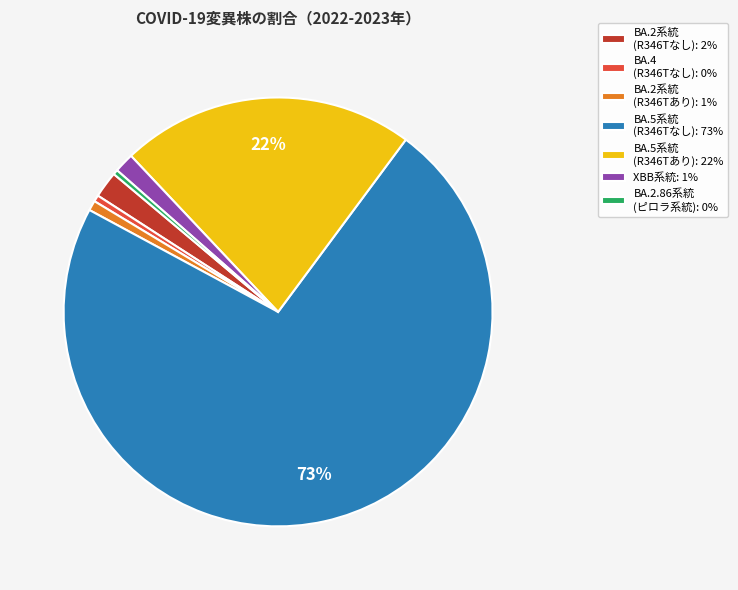

To the nearest percent, what is the average slice percentage?

14%